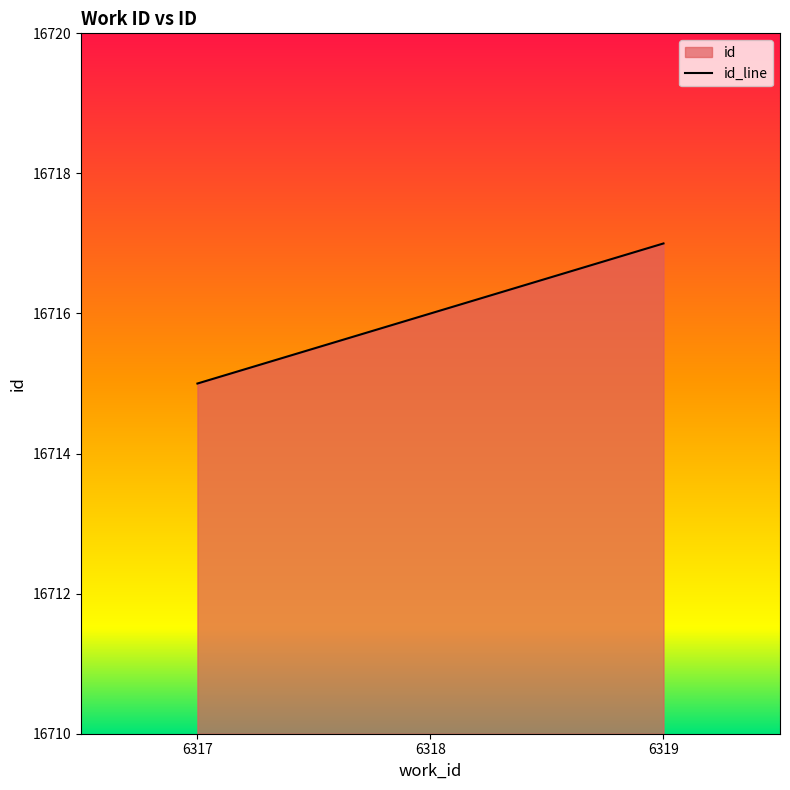

What is the value of the 2nd point from the left?

16716